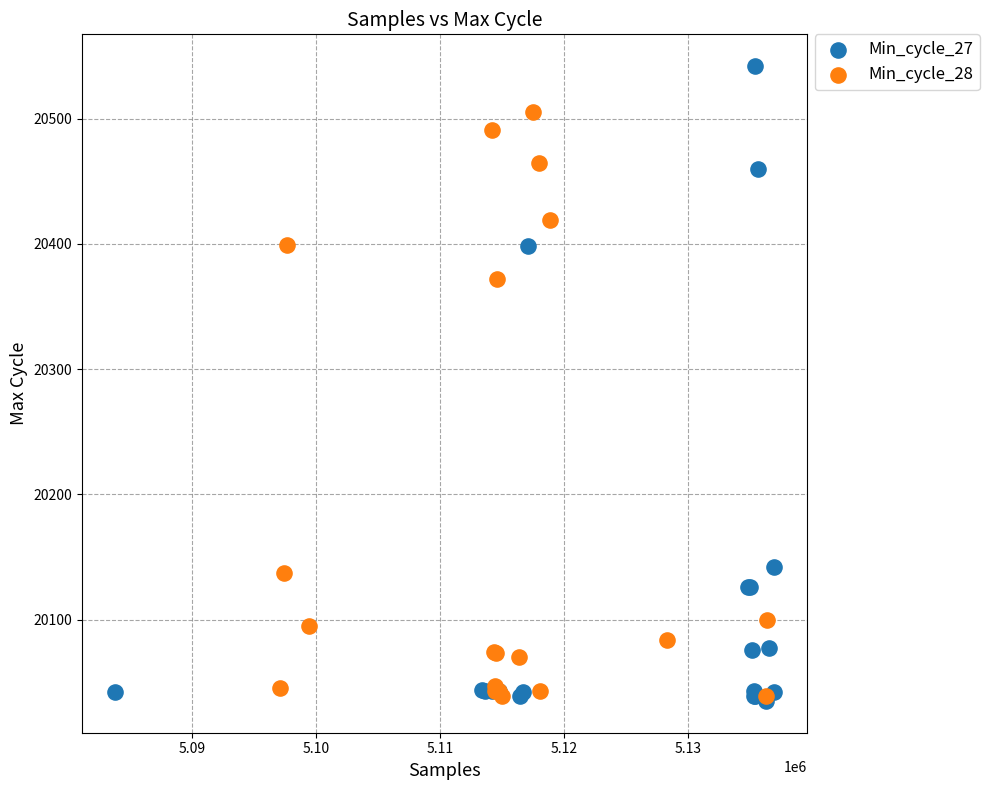

Which series has the largest Y range (max minus min)?

Min_cycle_27